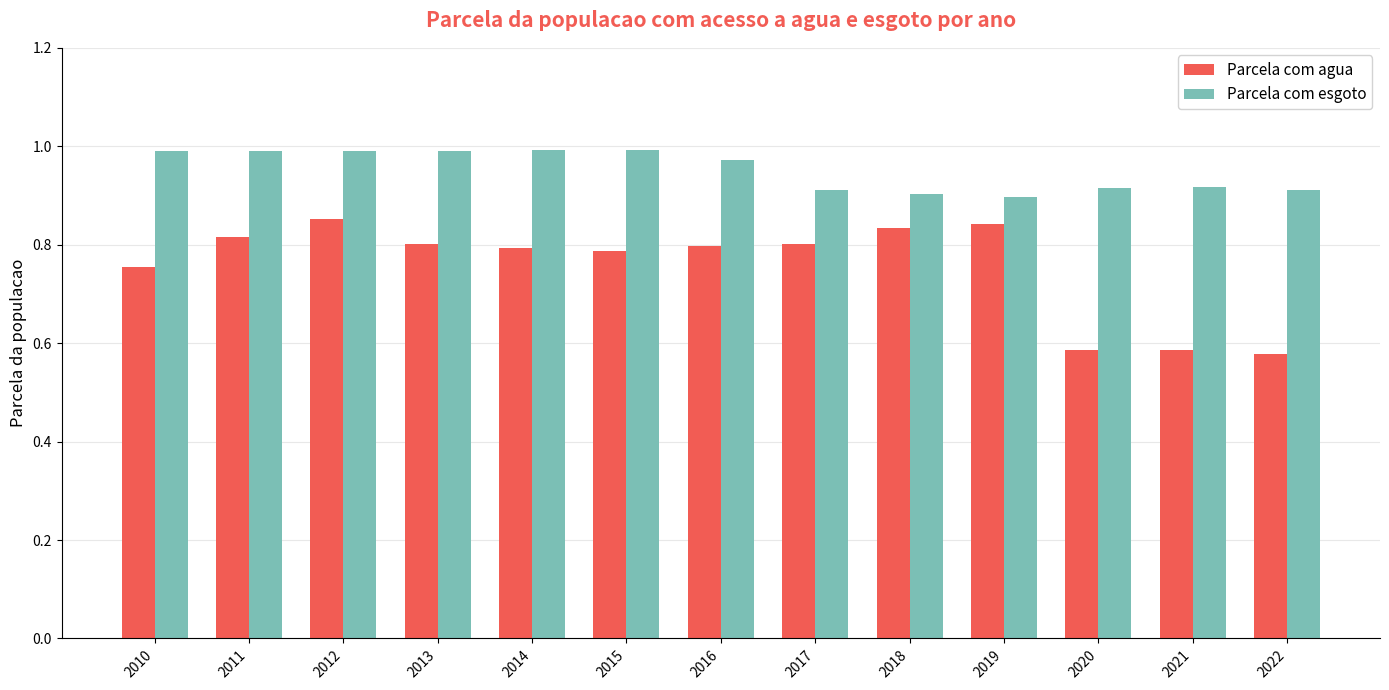

Is the value of Parcela com agua at 2018 greater than the value of Parcela com esgoto at 2014?

No